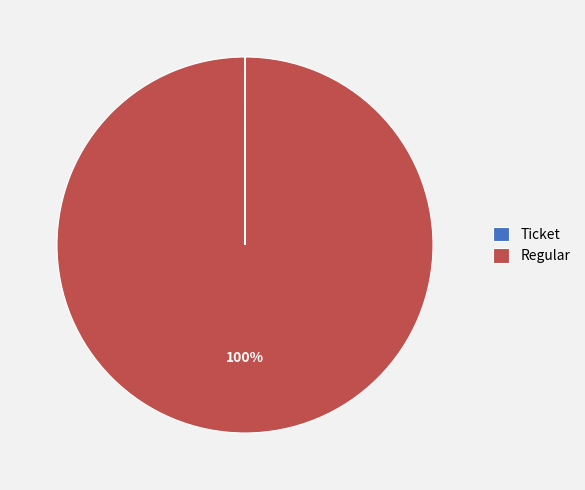

To the nearest percent, what percentage of the pie is Regular?

100%